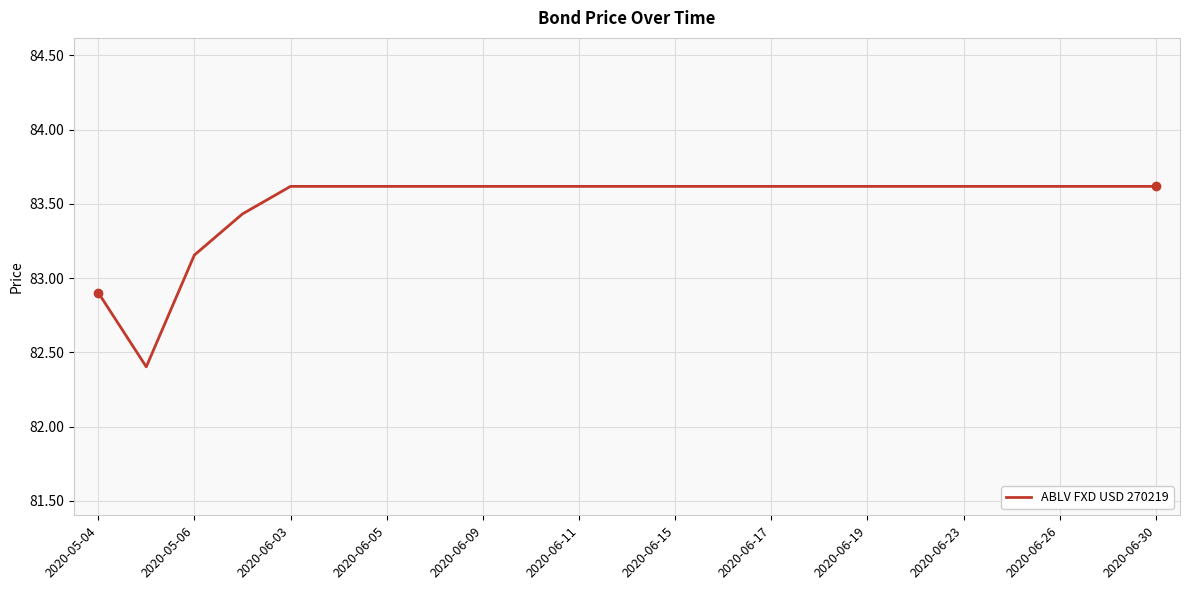

What is the greatest value displayed?

83.6